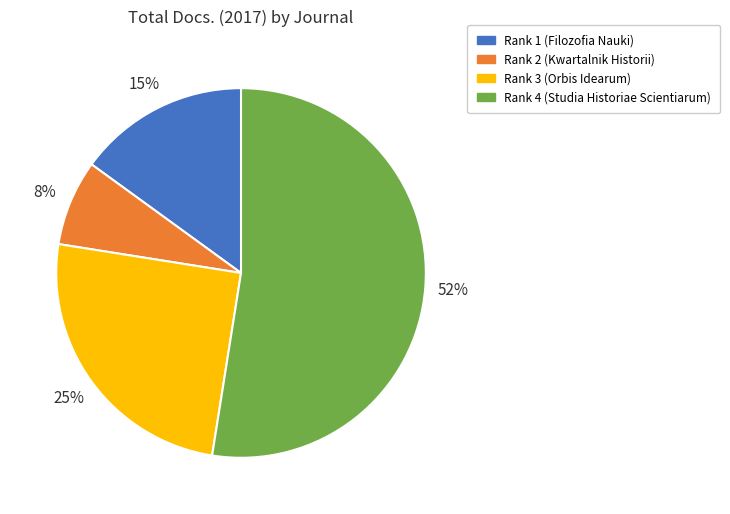

Combined, do Rank 3 (Orbis Idearum) and Rank 2 (Kwartalnik Historii) account for over 50%?

No